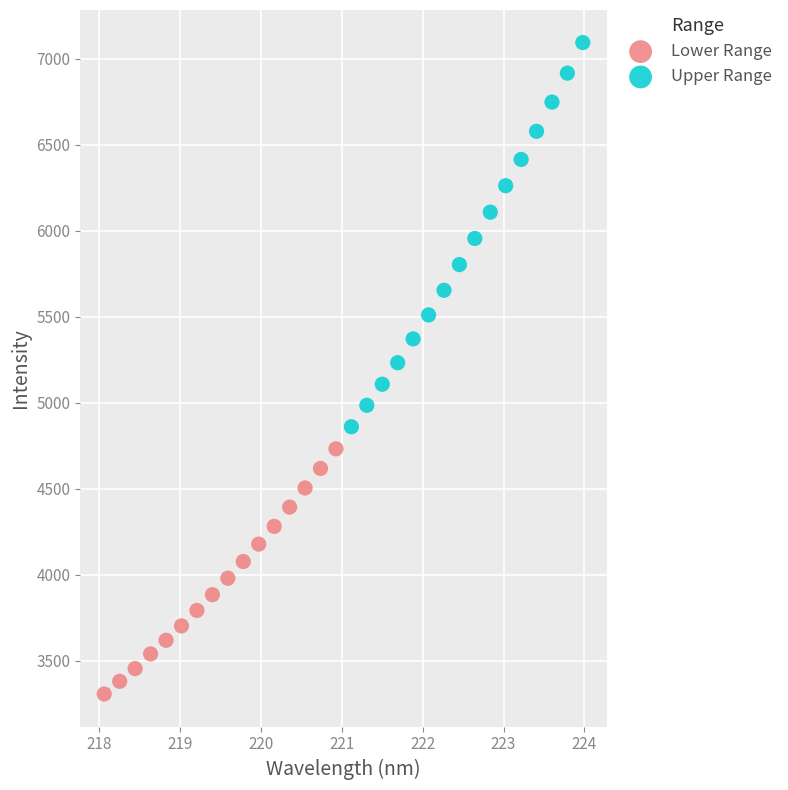

Which series reaches the minimum Y coordinate?

Lower Range